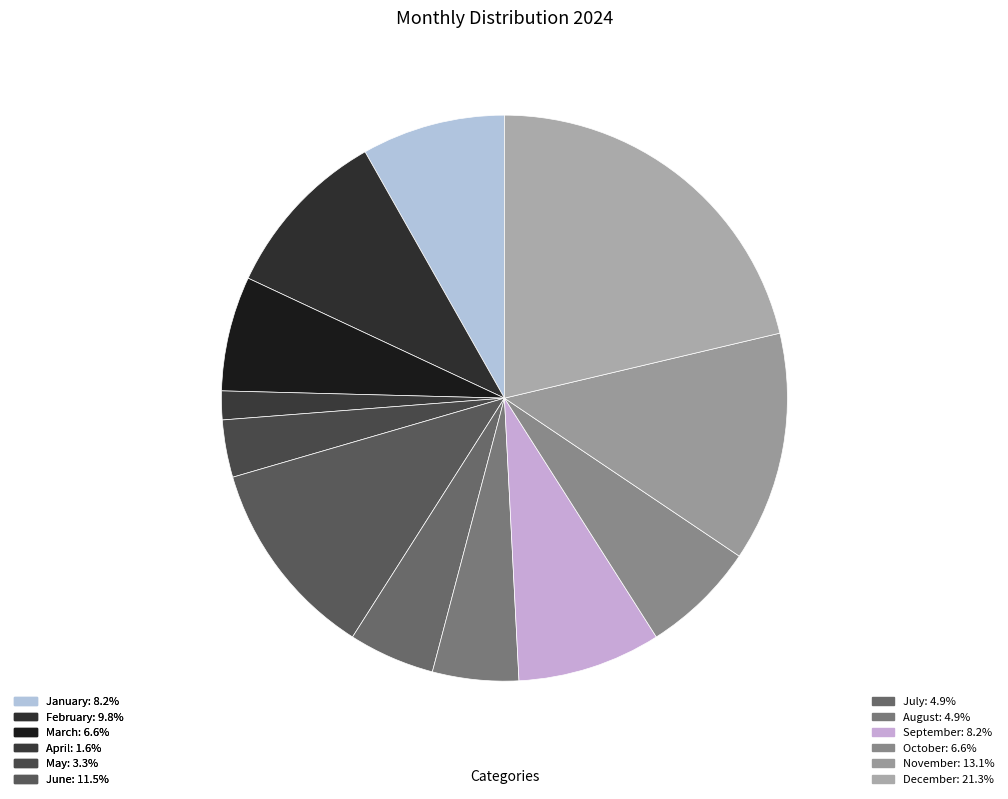

Count the number of slices in the pie.

12